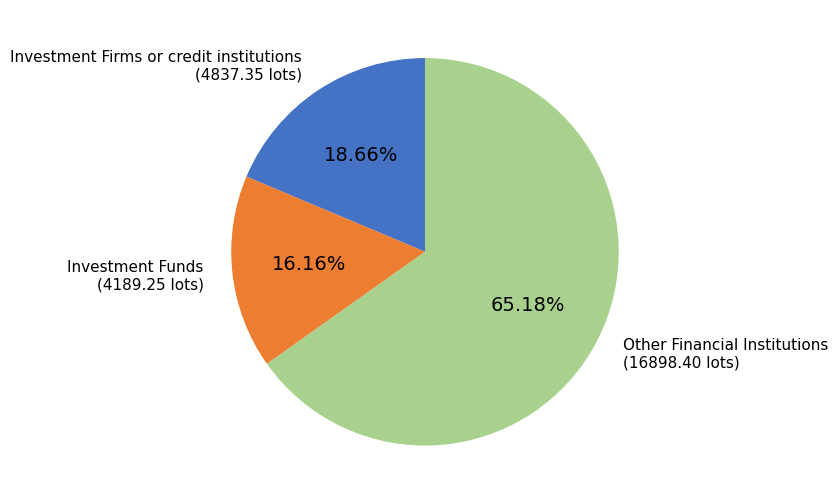

Is there any slice that represents more than half of the pie?

Yes